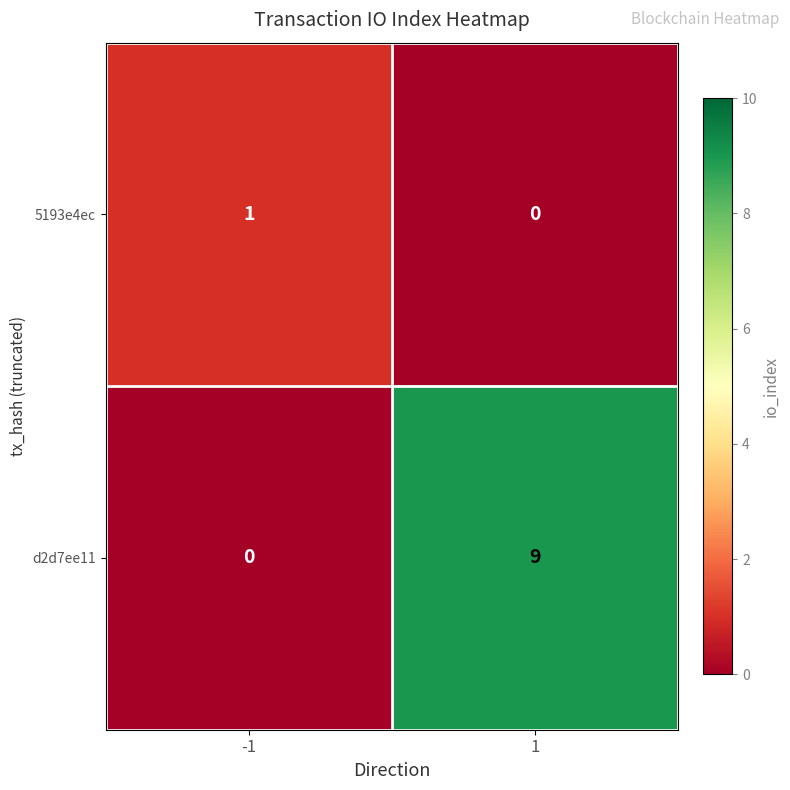

Which series has the largest total across all categories?

d2d7ee11